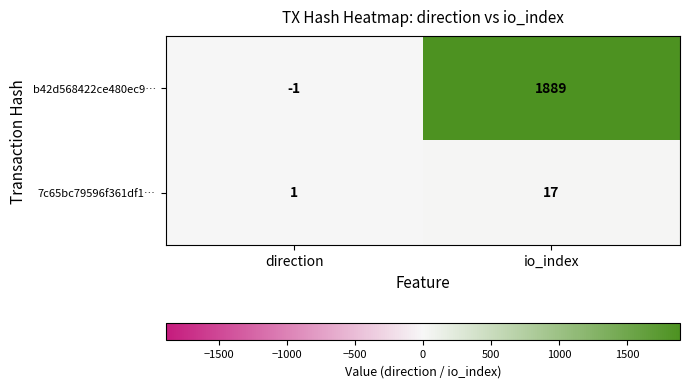

True or false: 7c65bc79596f361df1… has a value of 9 at io_index.

False